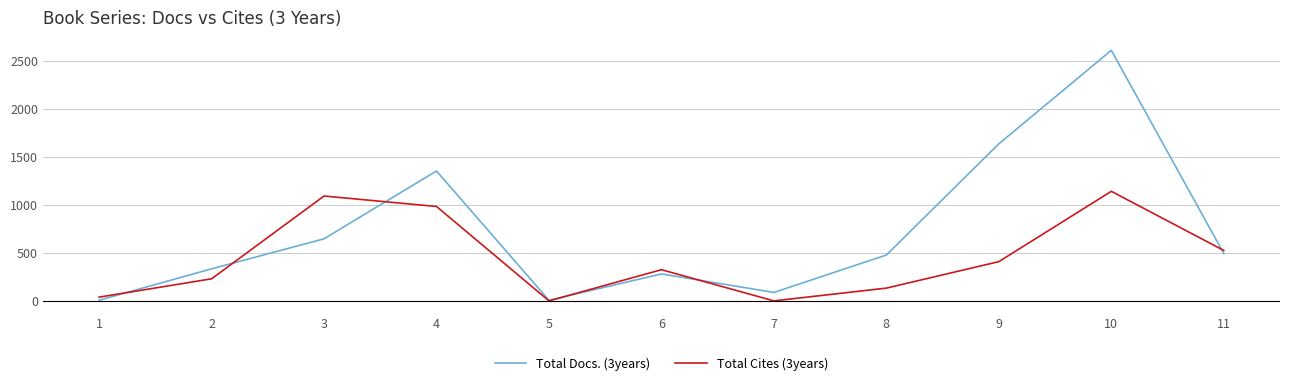

How many lines are shown in the chart?

2